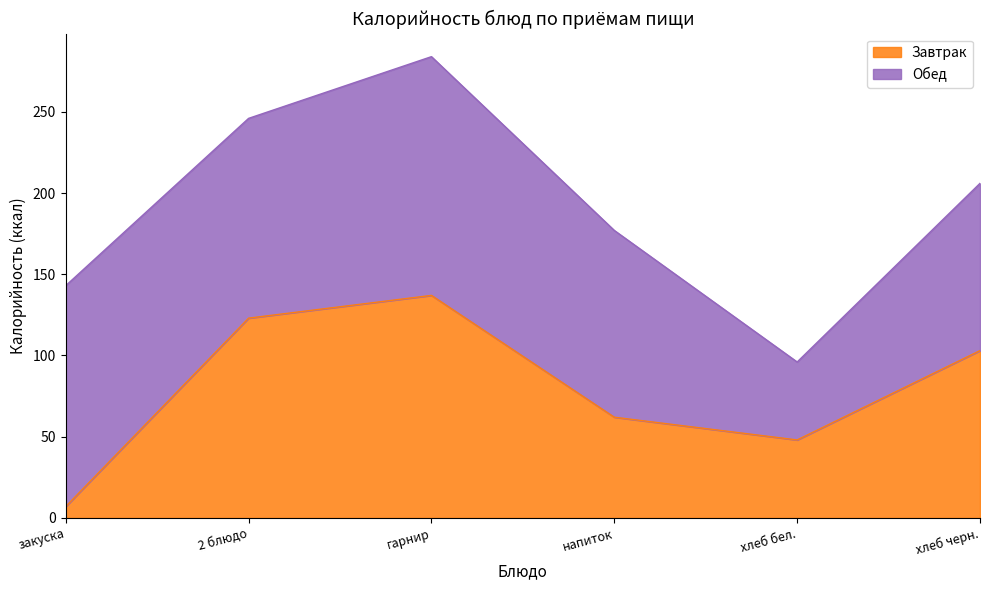

How many points are higher than both their immediate neighbors (excluding endpoints)?

1